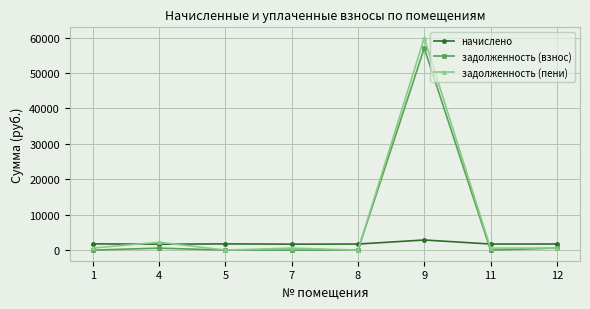

Rank the series by their maximum value, from highest to lowest.

задолженность (пени), задолженность (взнос), начислено